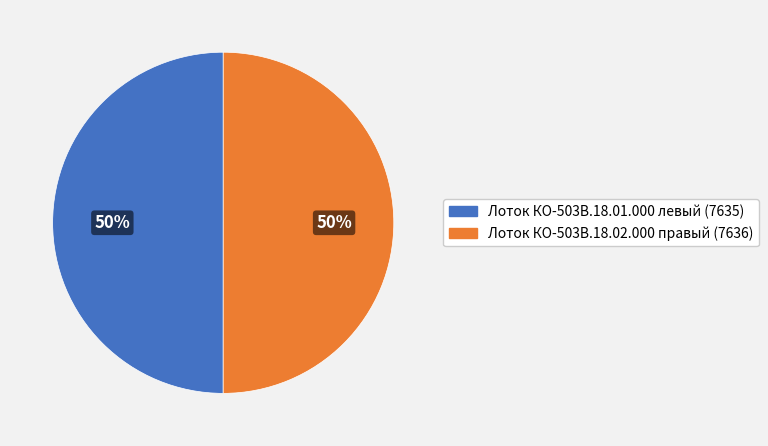

To the nearest percent, what portion does Лоток КО-503В.18.01.000 левый (7635) represent?

50%